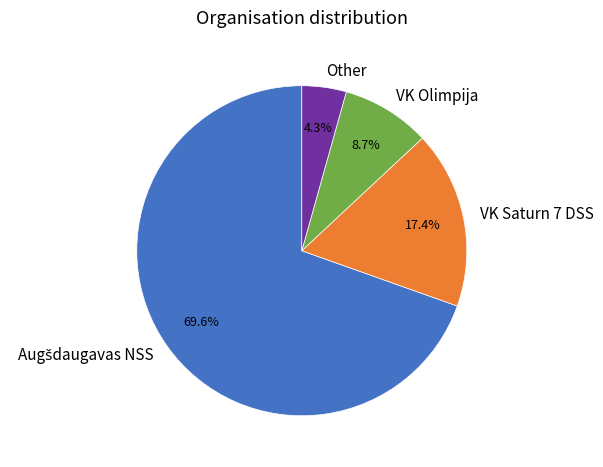

Count the number of slices in the pie.

4